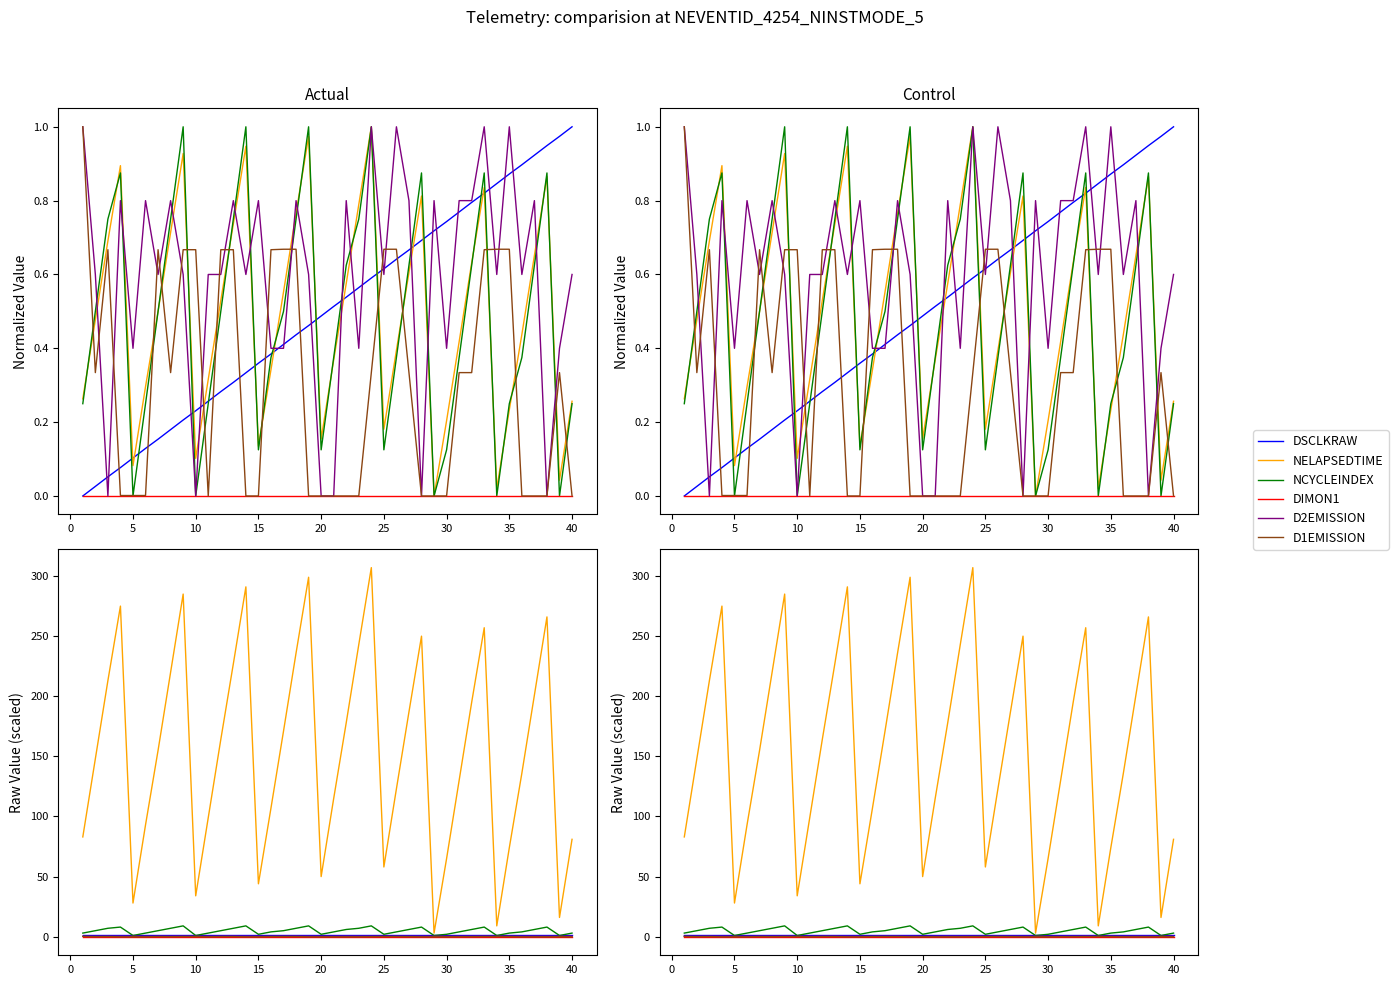

How many lines are shown in the chart?

6